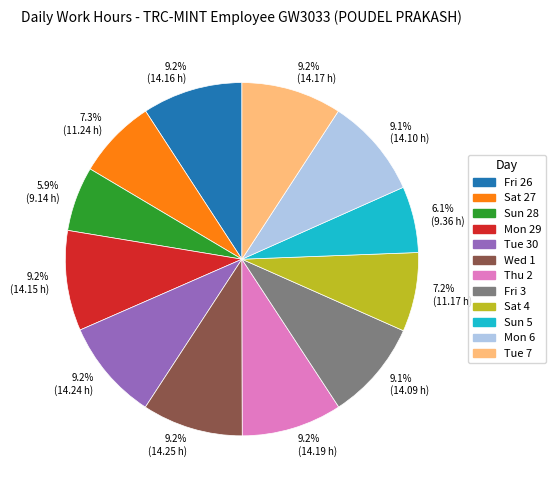

Which has a higher value, 9.2% (14.17 h) or 7.3% (11.24 h)?

9.2% (14.17 h)